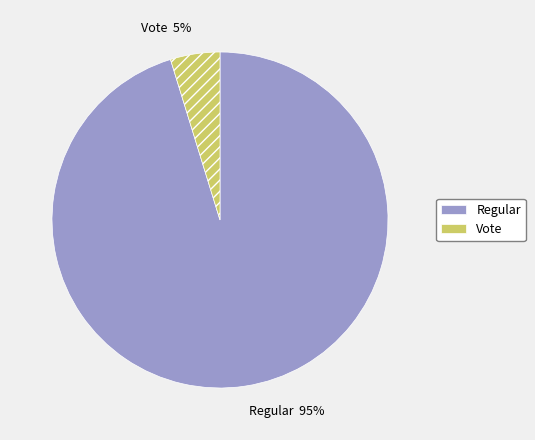

The Vote slice represents 11% of the pie. True or false?

False